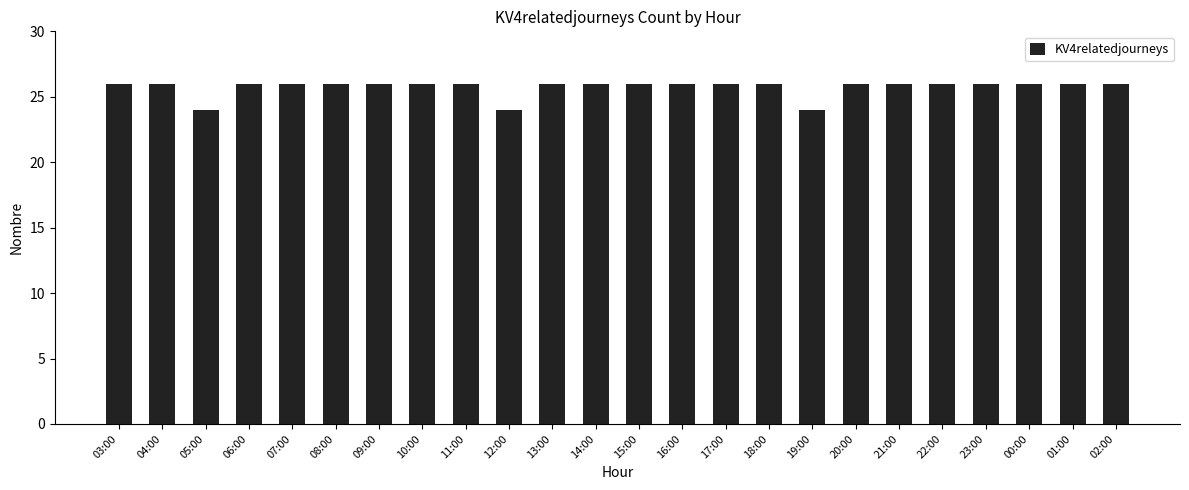

What is the maximum value shown in the chart?

26